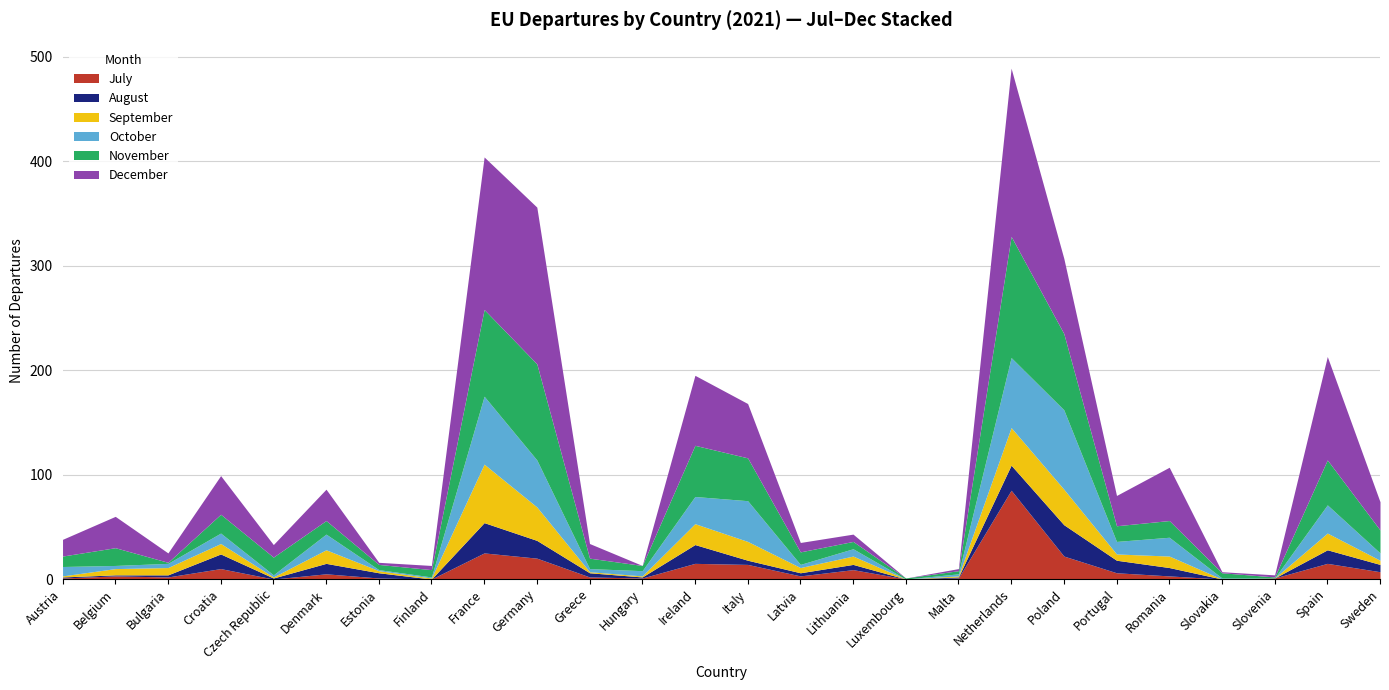

At how many categories does at least one series exceed 154?

1